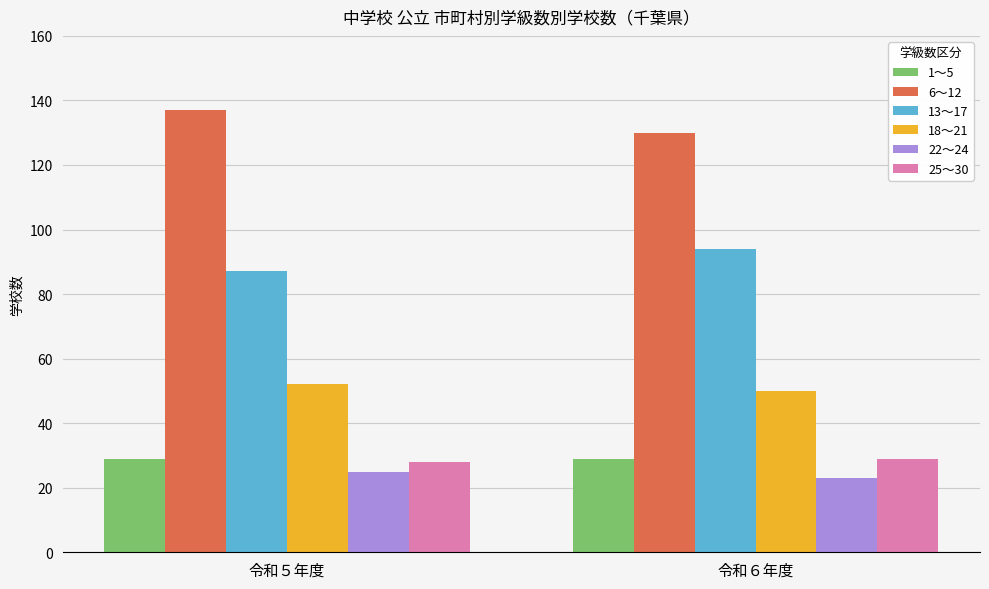

What is the label of the 2nd bar from the right?

令和５年度